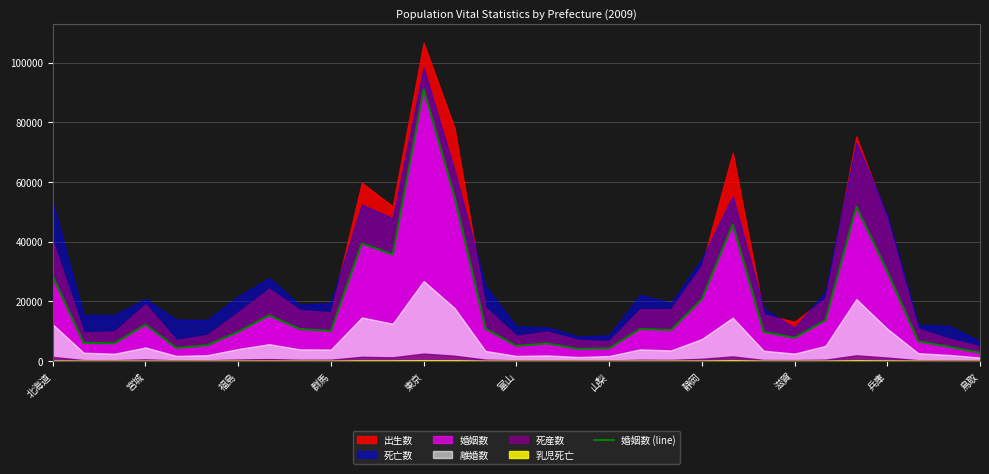

What is the value of the 15th point from the left?

10838